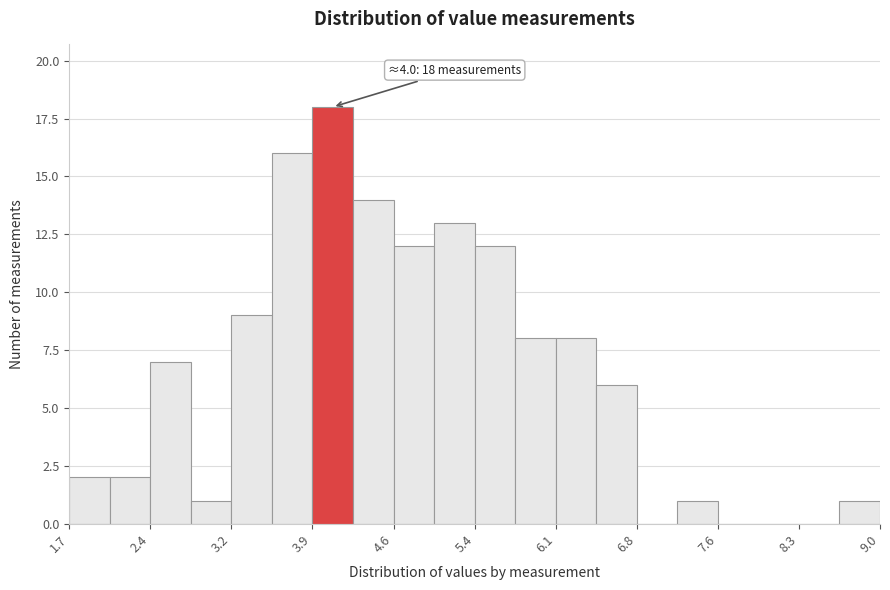

Read against the x-axis, roughly where is the centre of the tallest bar?

4.1